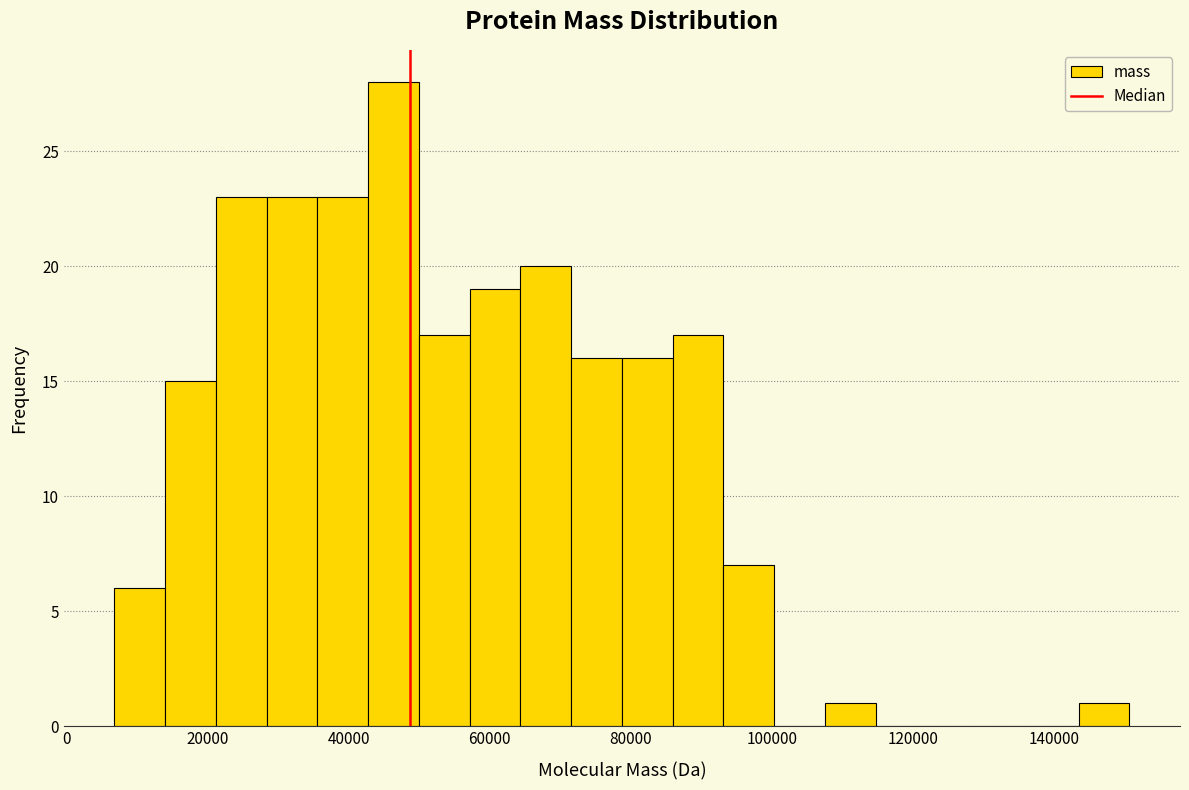

Around what value on the x-axis is the tallest bar? Give the approximate position of its centre, as read against the axis.

46000